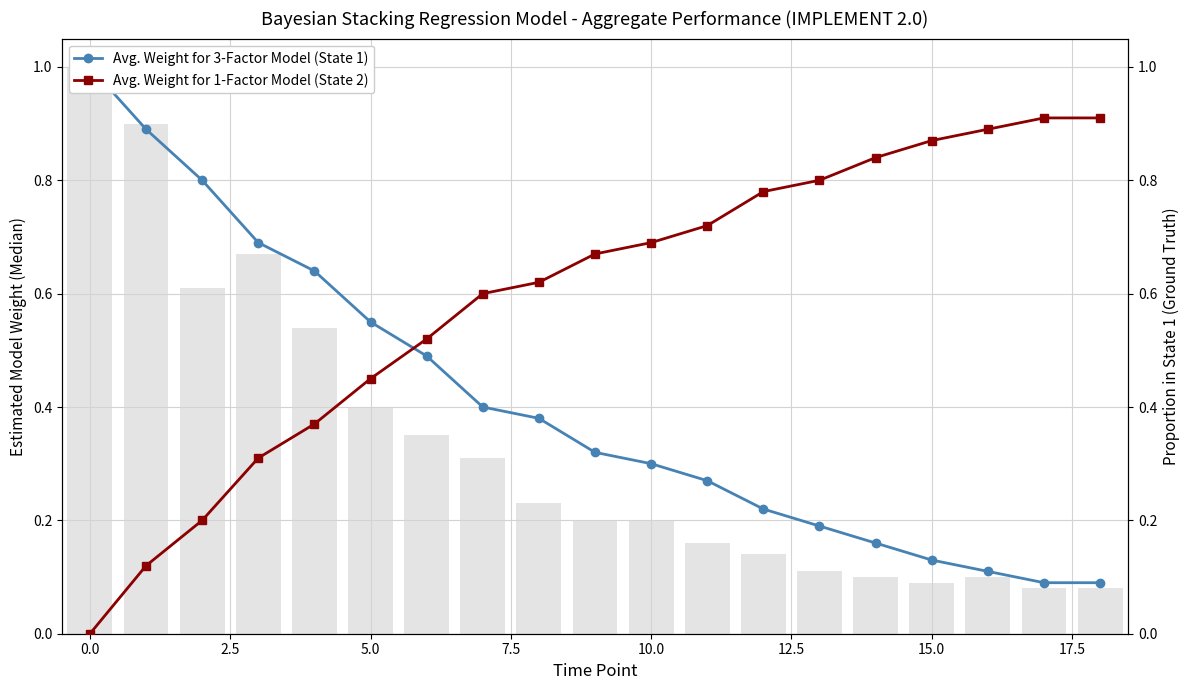

What is the value of the Avg. Weight for 1-Factor Model (State 2) bar at the 4th from the left?

0.3